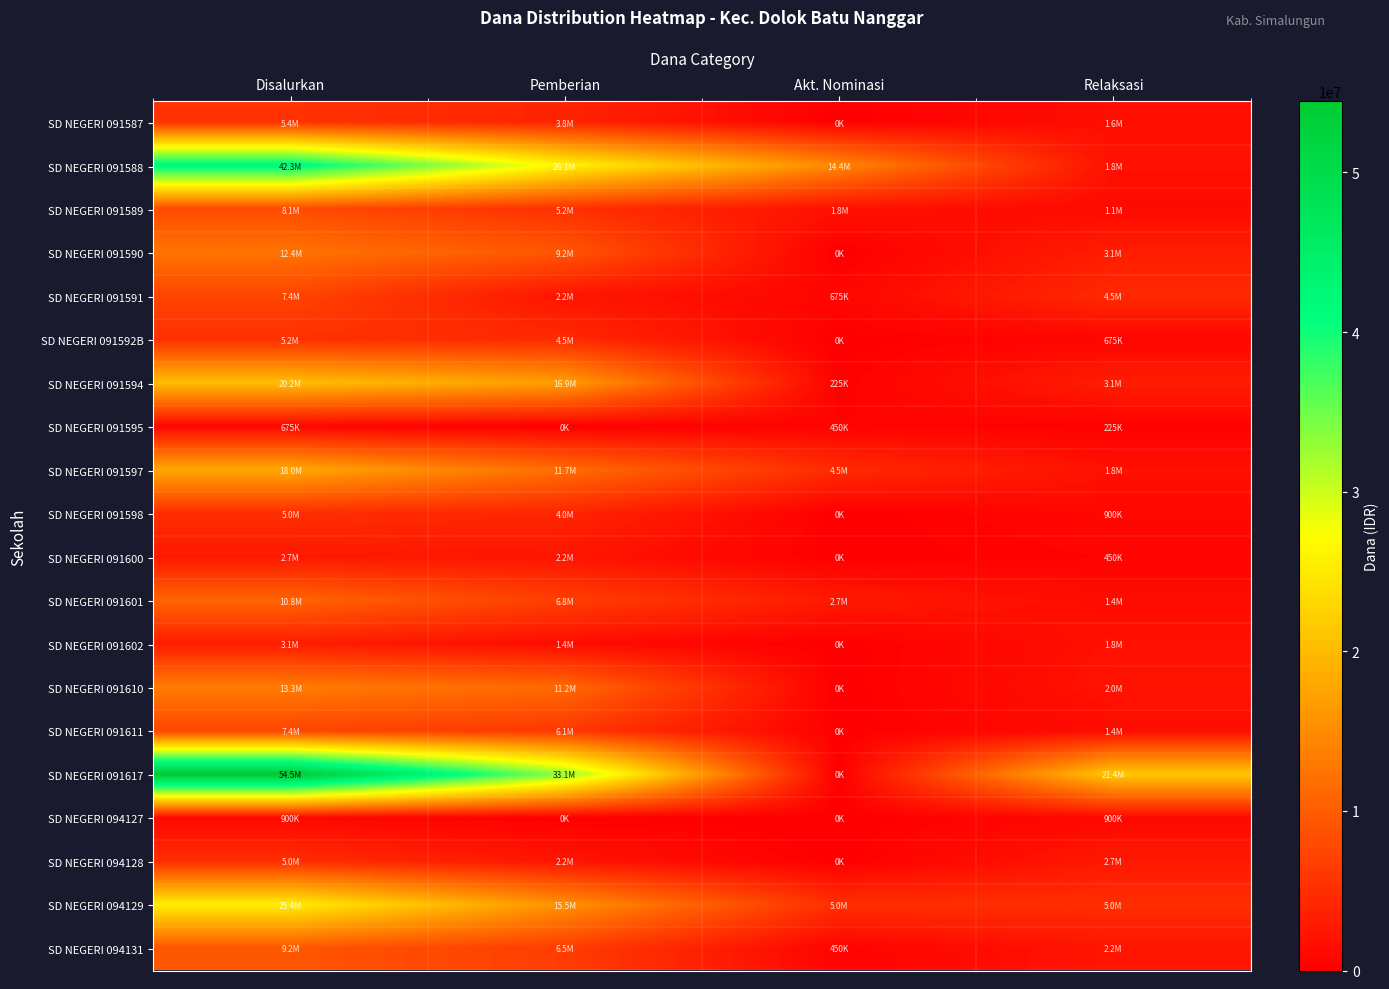

Which series has the largest total across all categories?

SD NEGERI 091617